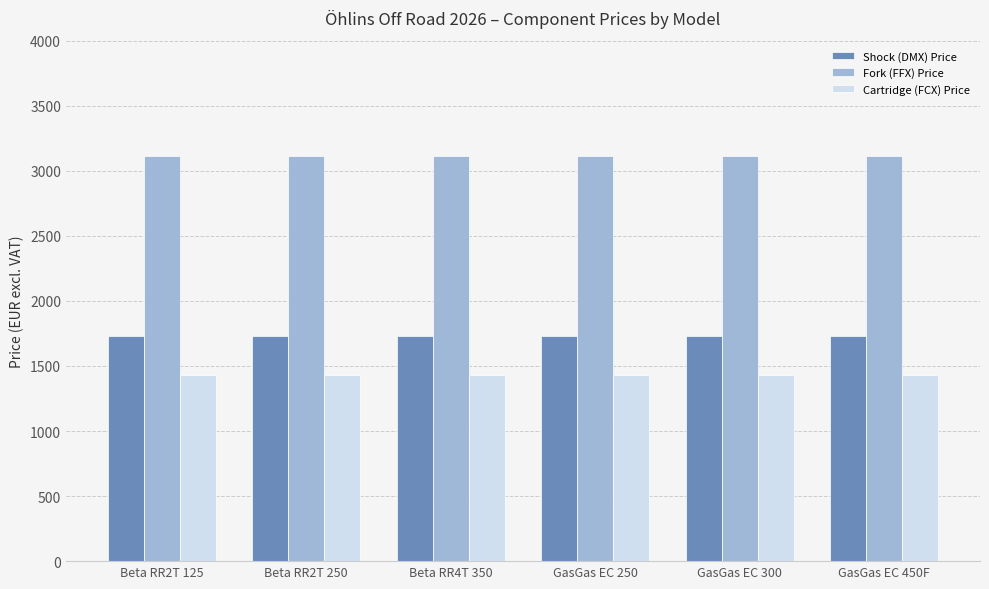

At Beta RR4T 350, list the series in order from largest to smallest.

Fork (FFX) Price, Shock (DMX) Price, Cartridge (FCX) Price